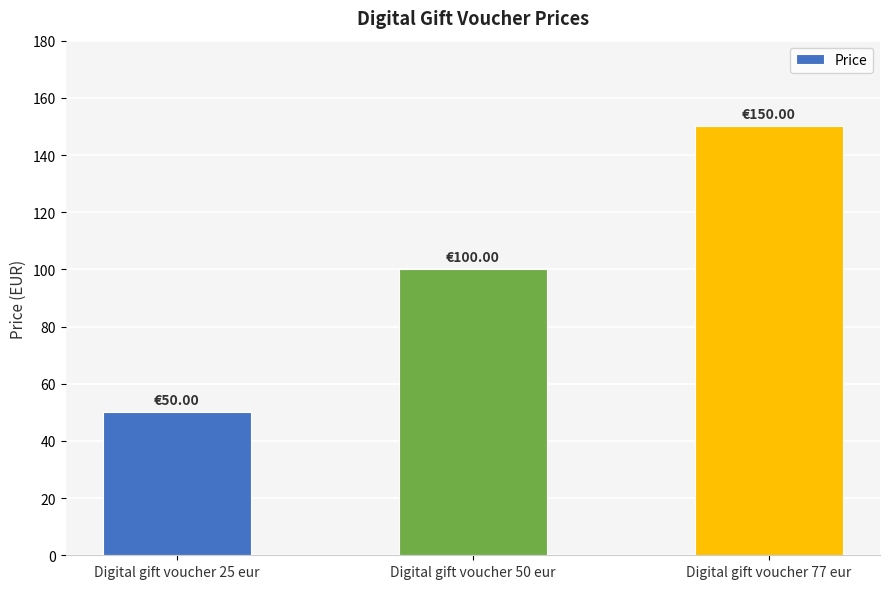

Reading left to right, extract all data points from this chart.

50.0	100.0	150.0